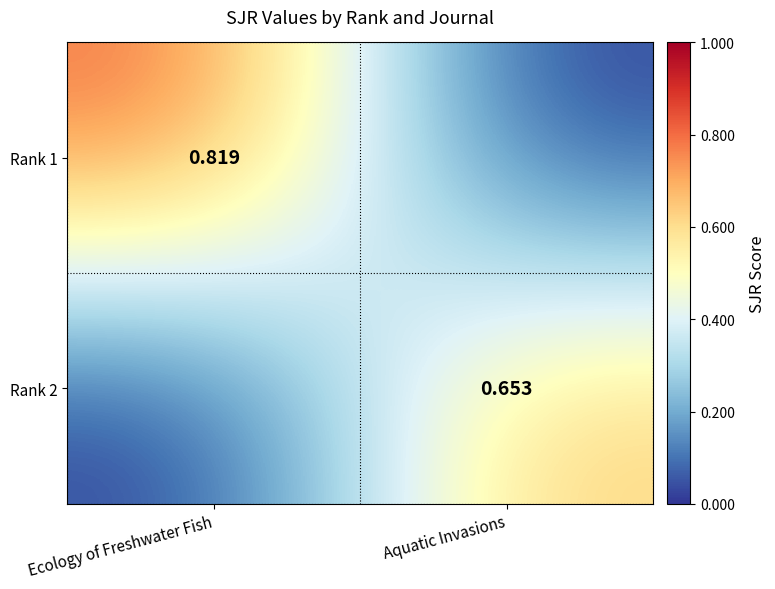

At how many categories does at least one series exceed 0?

2